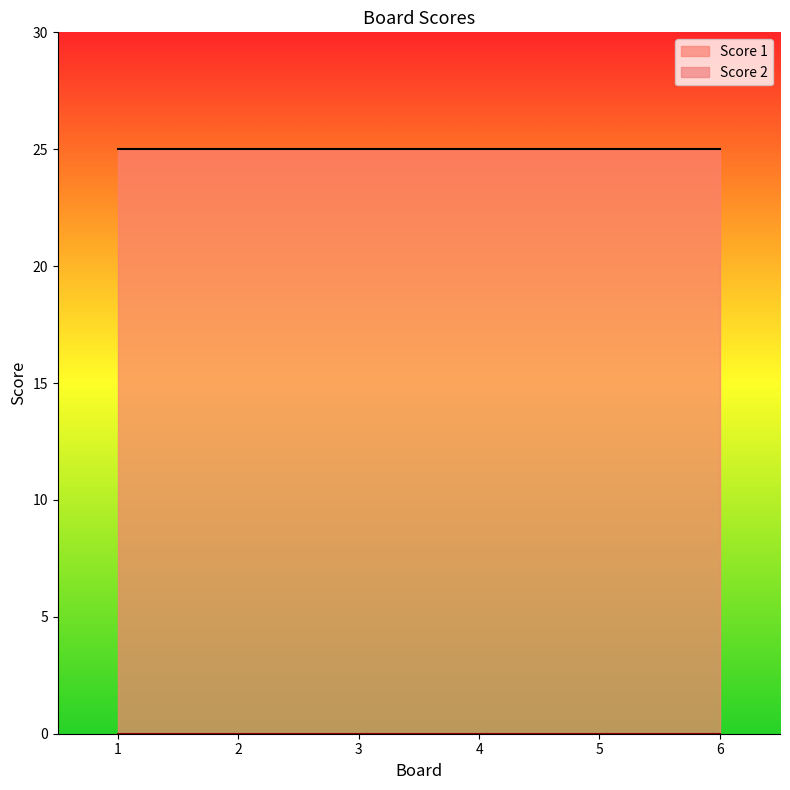

Where is Score 1 nearest to the value 25?

1